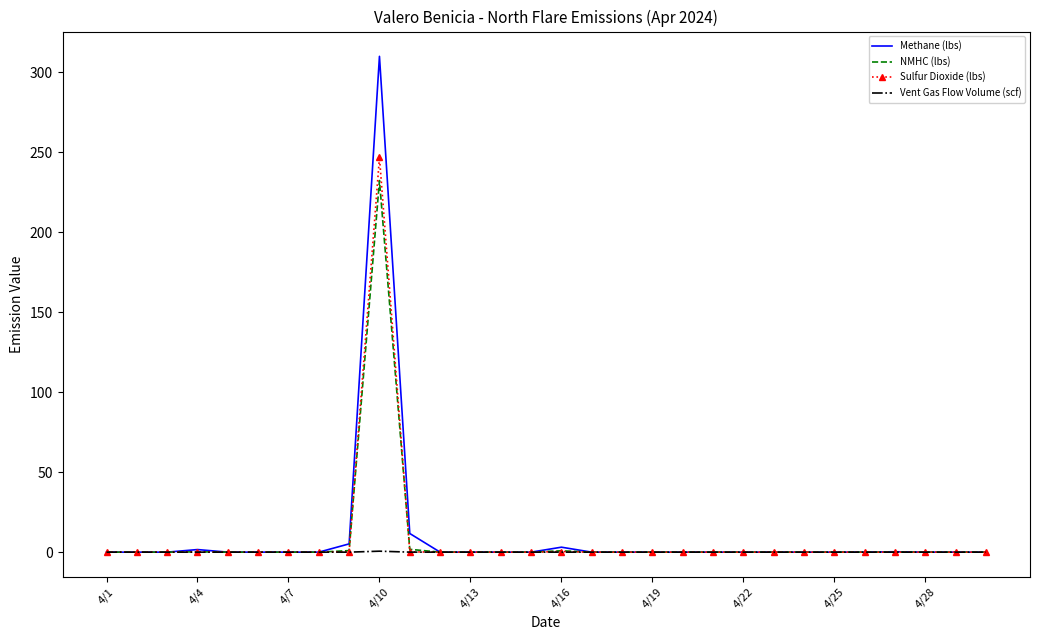

Which series has the largest range (max minus min)?

Methane (lbs)